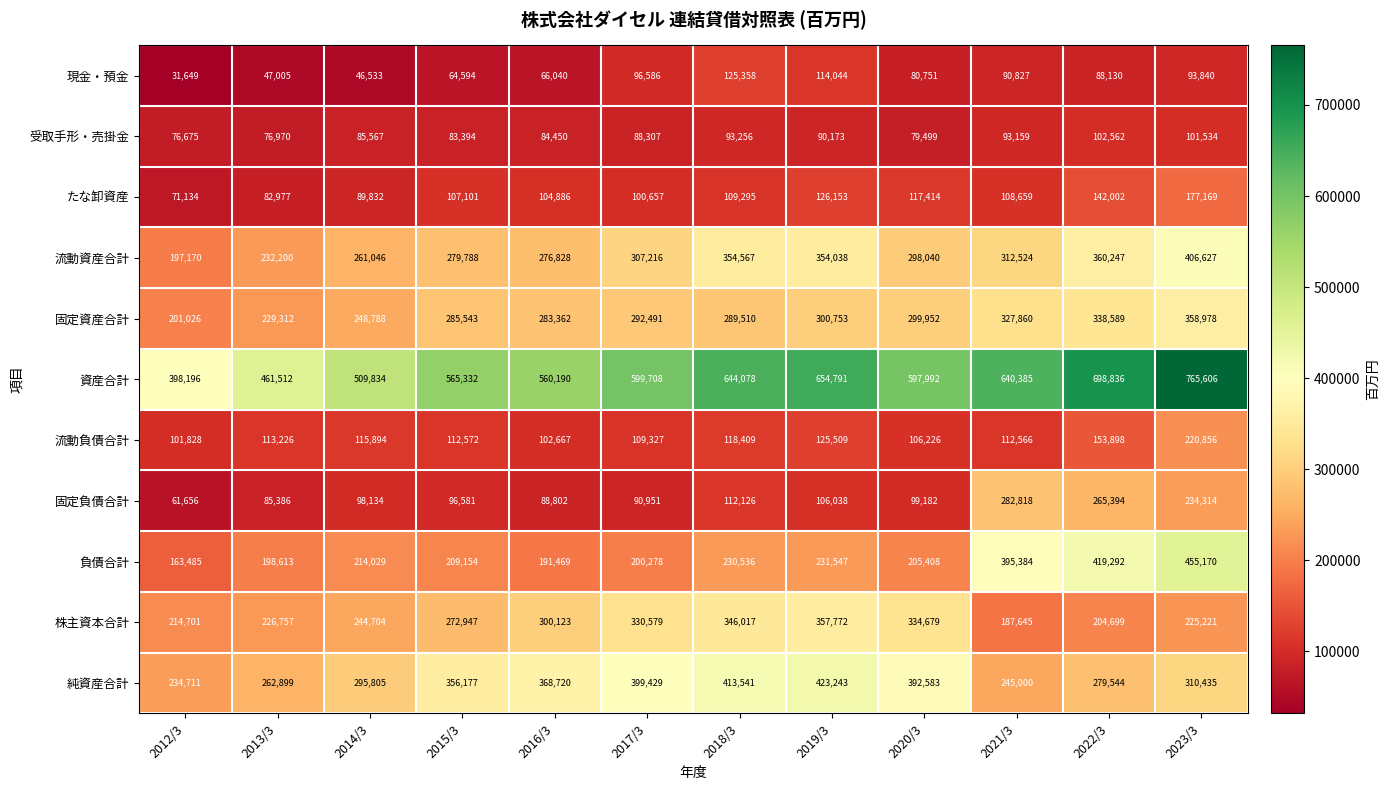

What is the smallest value displayed?

31649